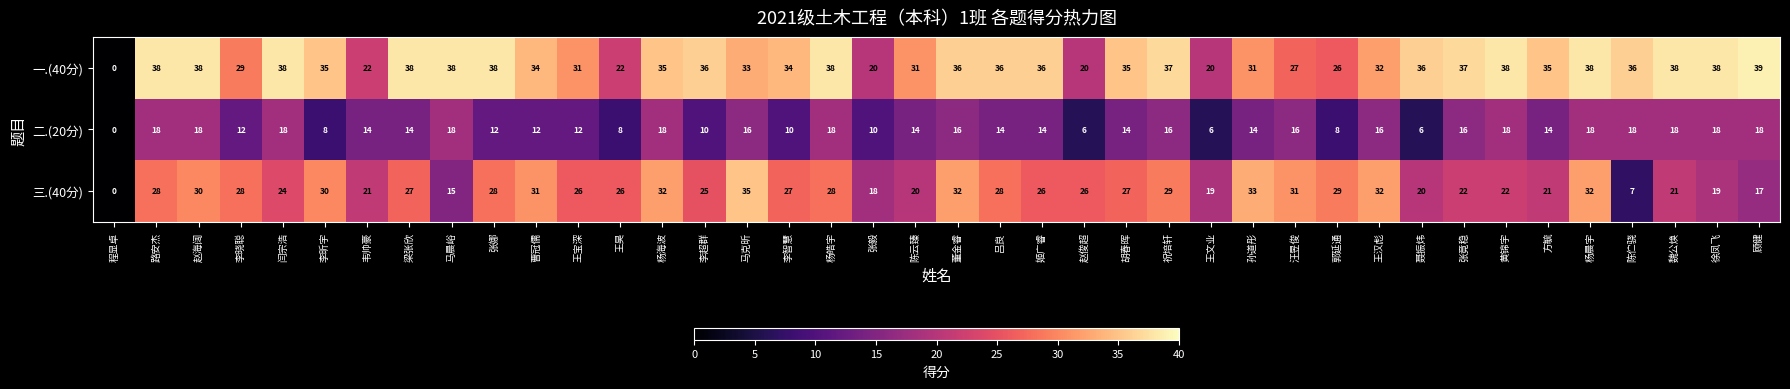

What is the difference between the maximum and minimum values in the 三.(40分) series?

35